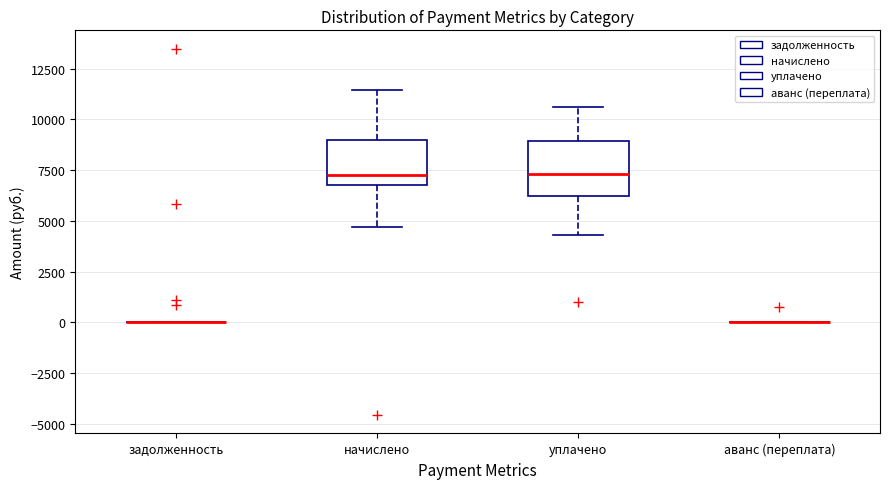

Reading left to right, transcribe this box plot: for each box, give where its median line is, the range the box spans, and where its two whiskers end, as read against the y-axis. The values are not printed on the chart, so give them approximately, as read against the axis.

задолженность: box collapsed to a line at 0, whiskers 0 to 0
начислено: median 7000 (just above the box's lower edge), box 7000 to 9000, whiskers 4500 to 11500
уплачено: median 7500, box 6000 to 9000, whiskers 4500 to 10500
аванс (переплата): box collapsed to a line at 0, whiskers 0 to 0